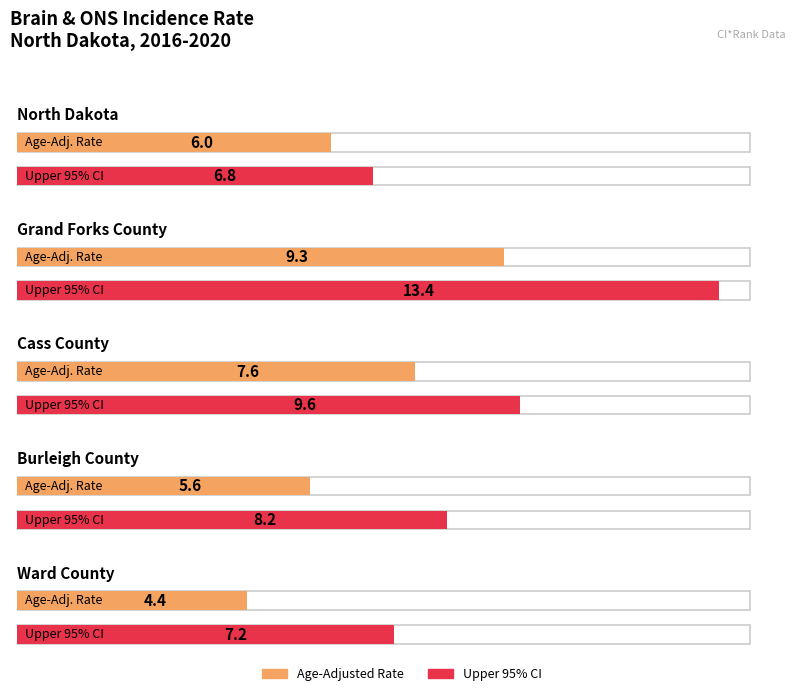

Between Burleigh County and North Dakota, which is larger?

North Dakota